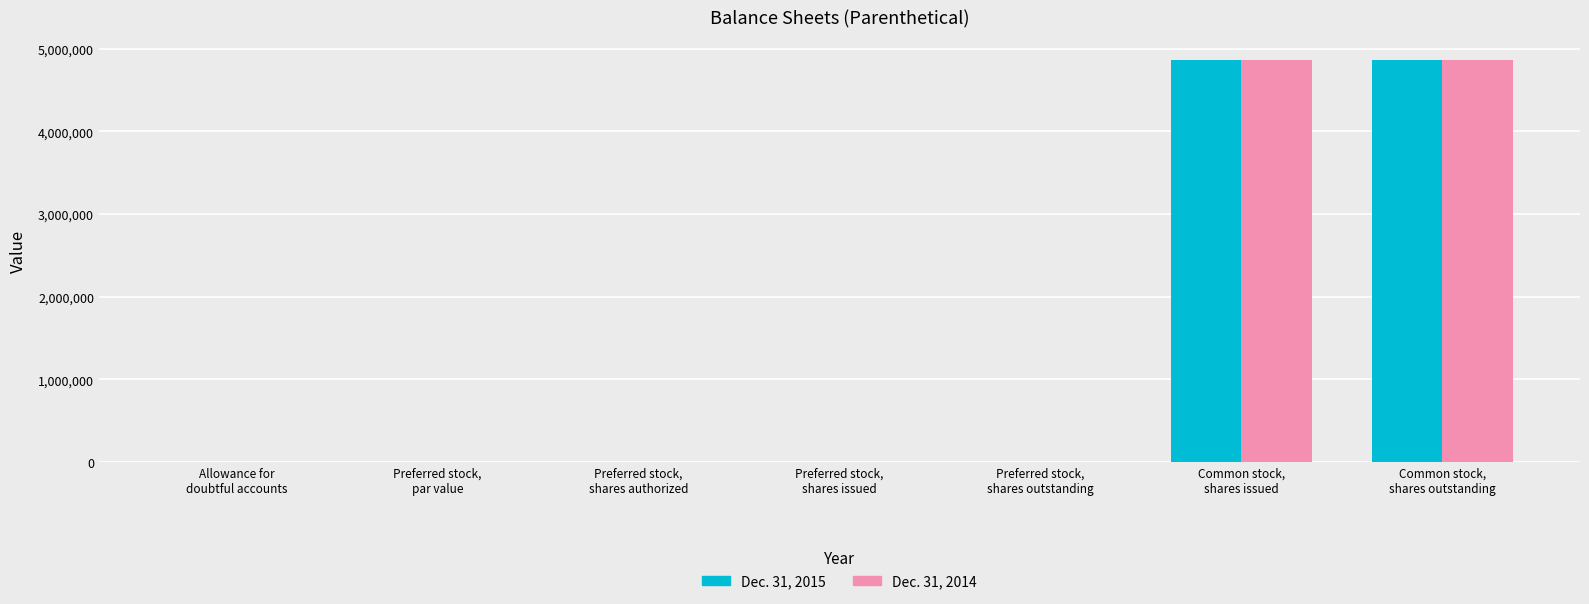

What is the greatest value displayed?

4862693